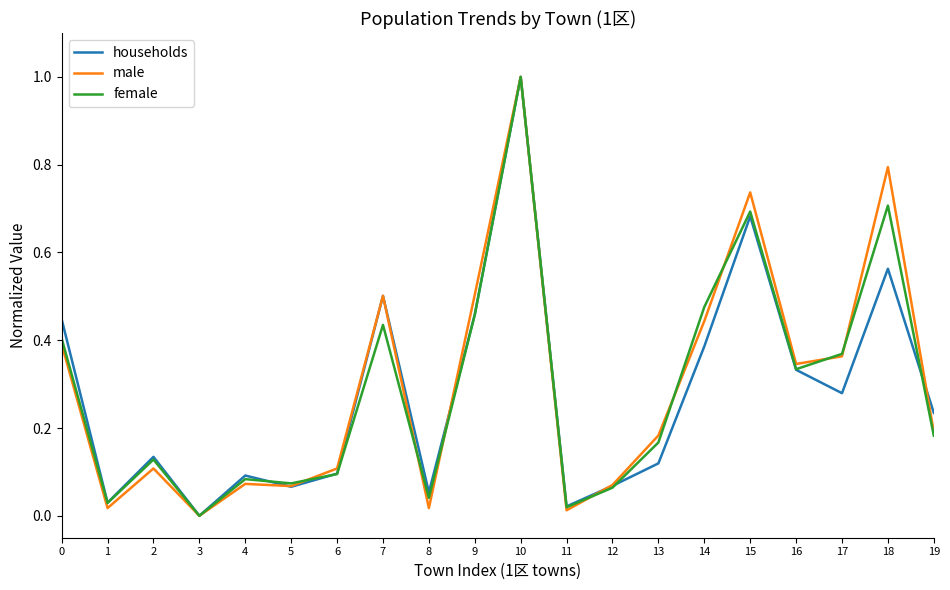

What is the difference between the maximum and minimum values in the male series?

1.0